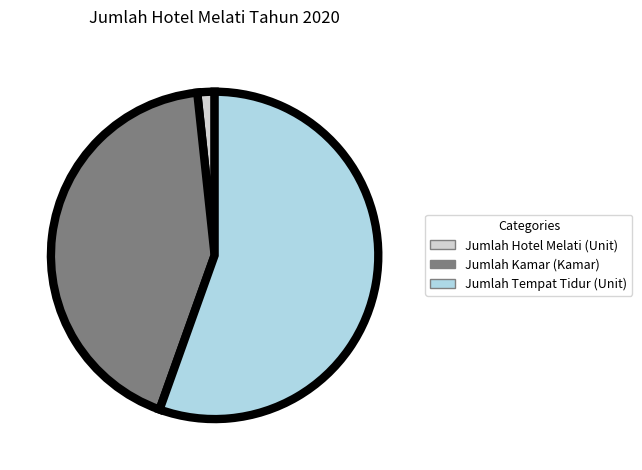

Between Jumlah Tempat Tidur (Unit) and Jumlah Kamar (Kamar), which is larger?

Jumlah Tempat Tidur (Unit)